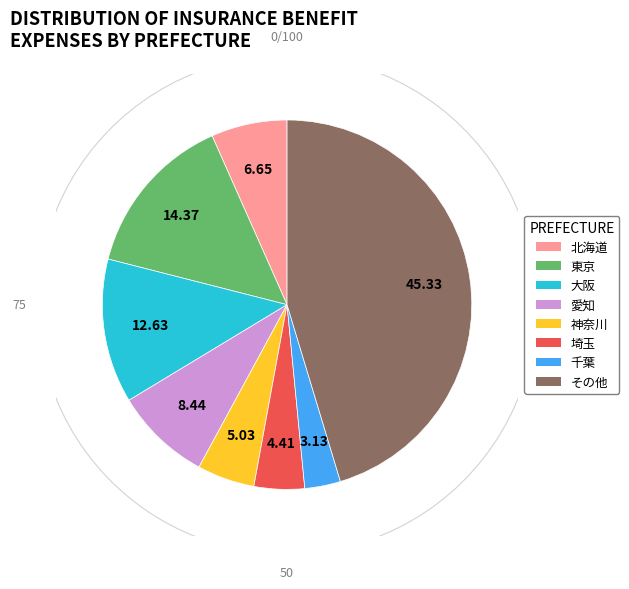

What is the ratio of the value at 北海道 to the value at 東京?

0.5